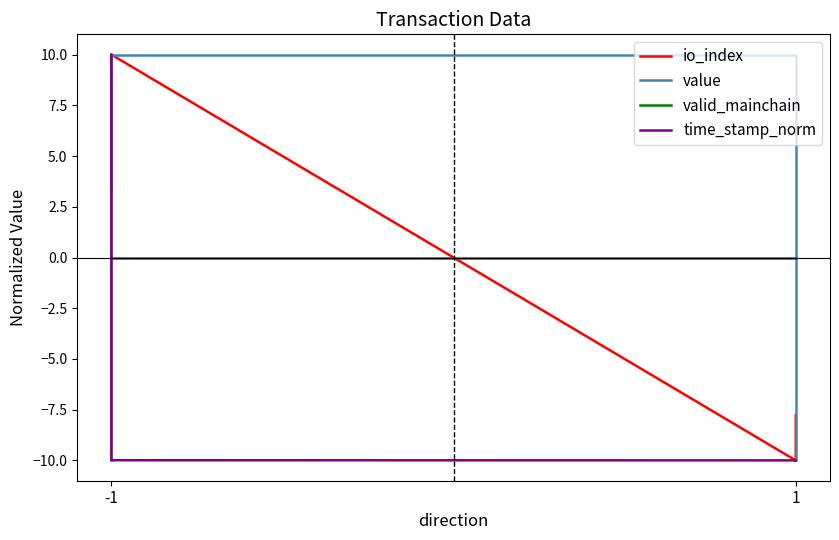

What is the value of the io_index point at the 1st from the left?

3.3